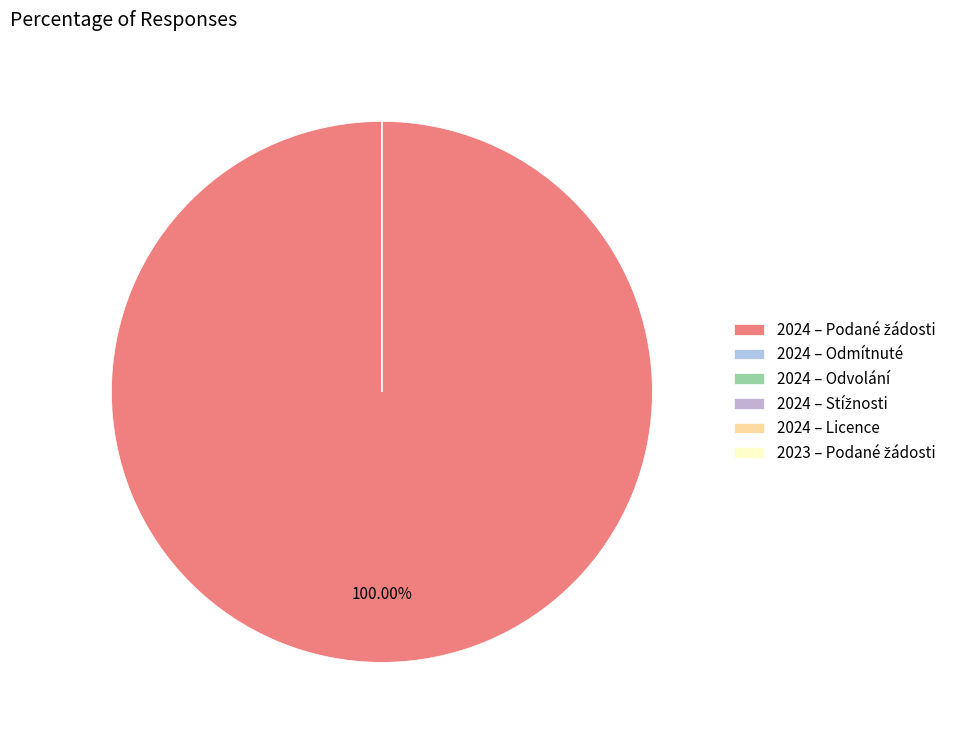

Is there a majority slice in this chart?

No